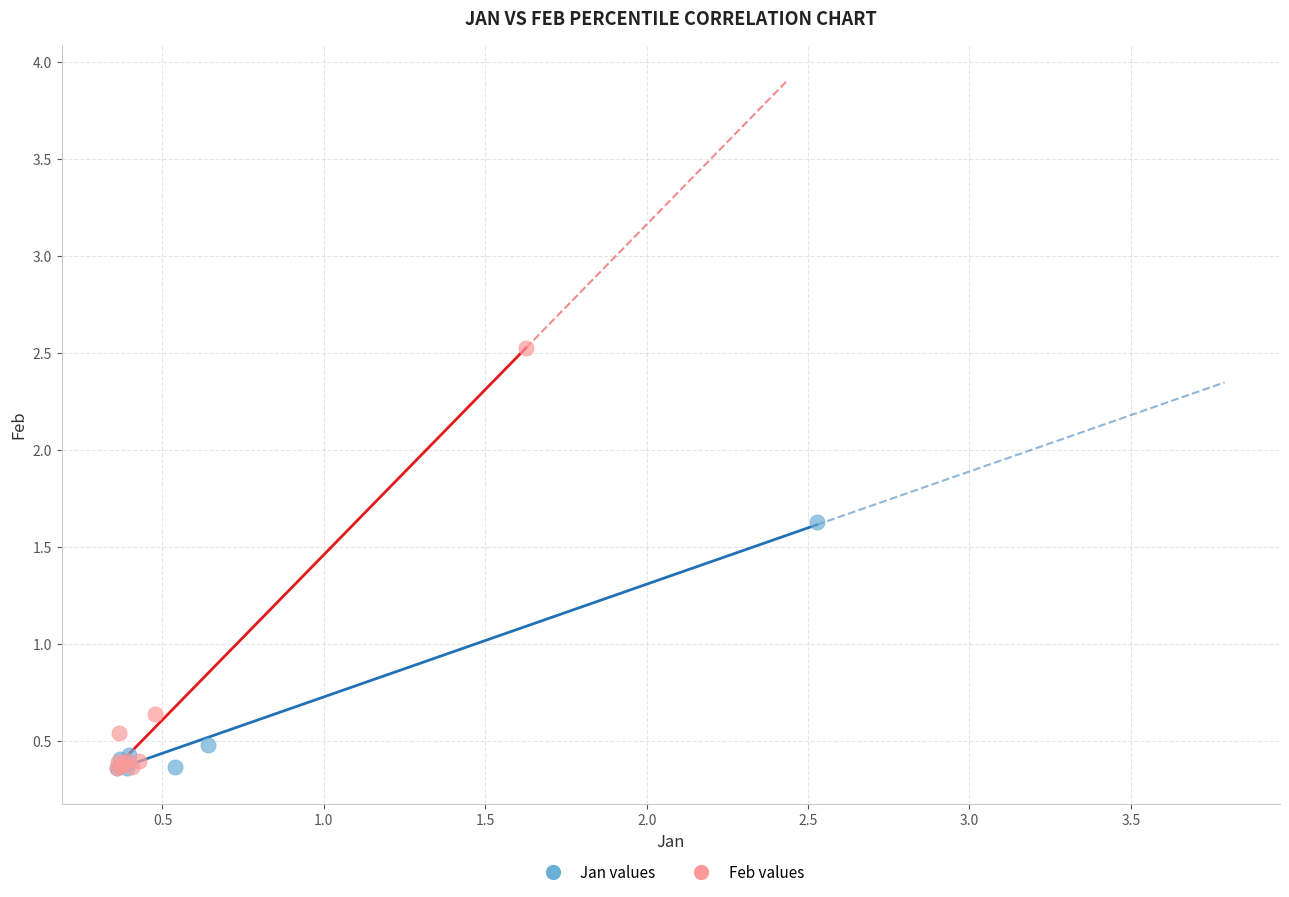

Which series has the widest spread of Y values?

Feb values